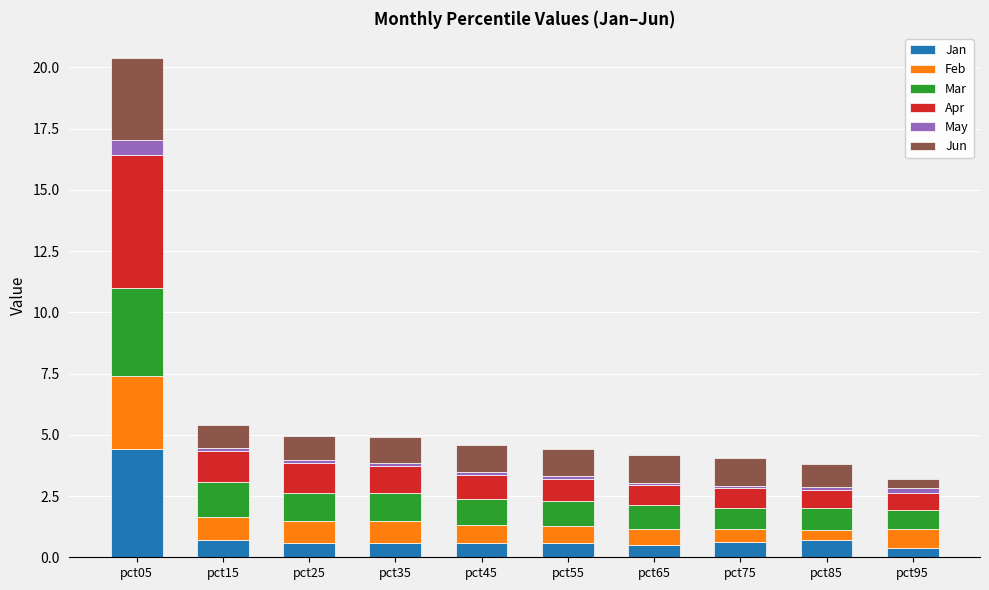

How many bars are there in total?

10